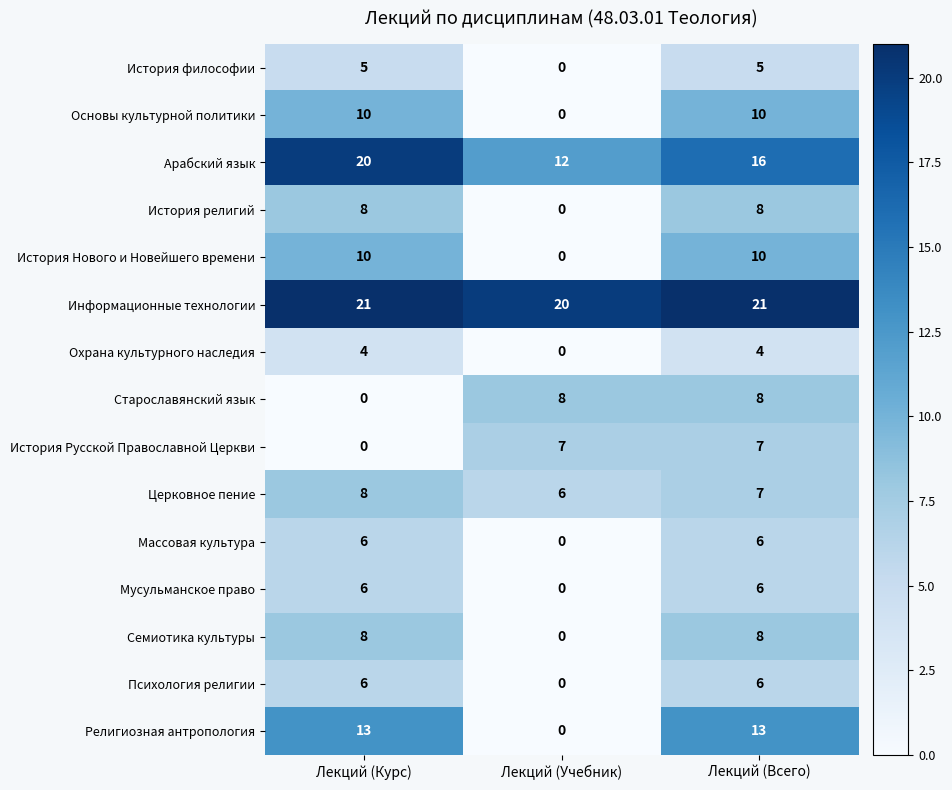

At which label does История Русской Православной Церкви reach its minimum?

Лекций (Курс)